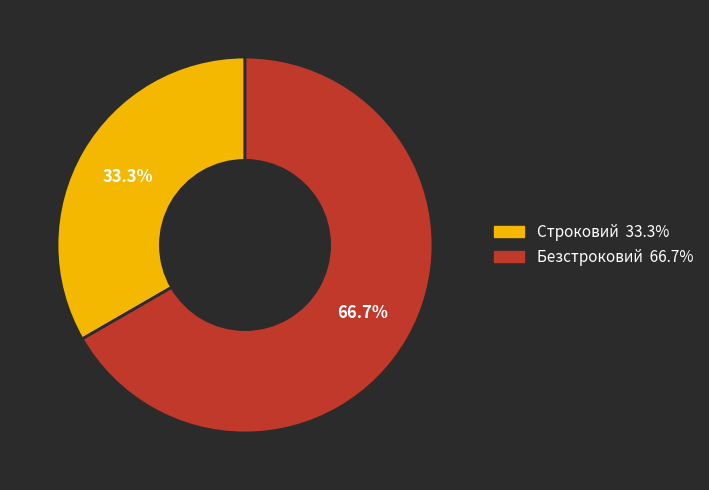

True or false: Строковий accounts for 24% of the total.

False